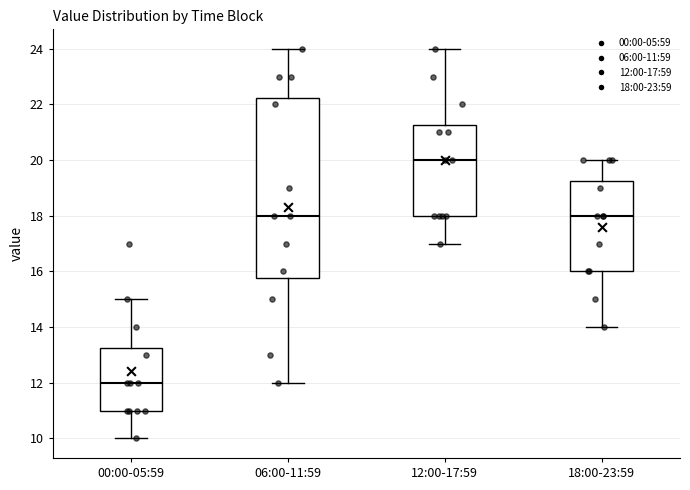

Which box has the lowest median line?

00:00-05:59